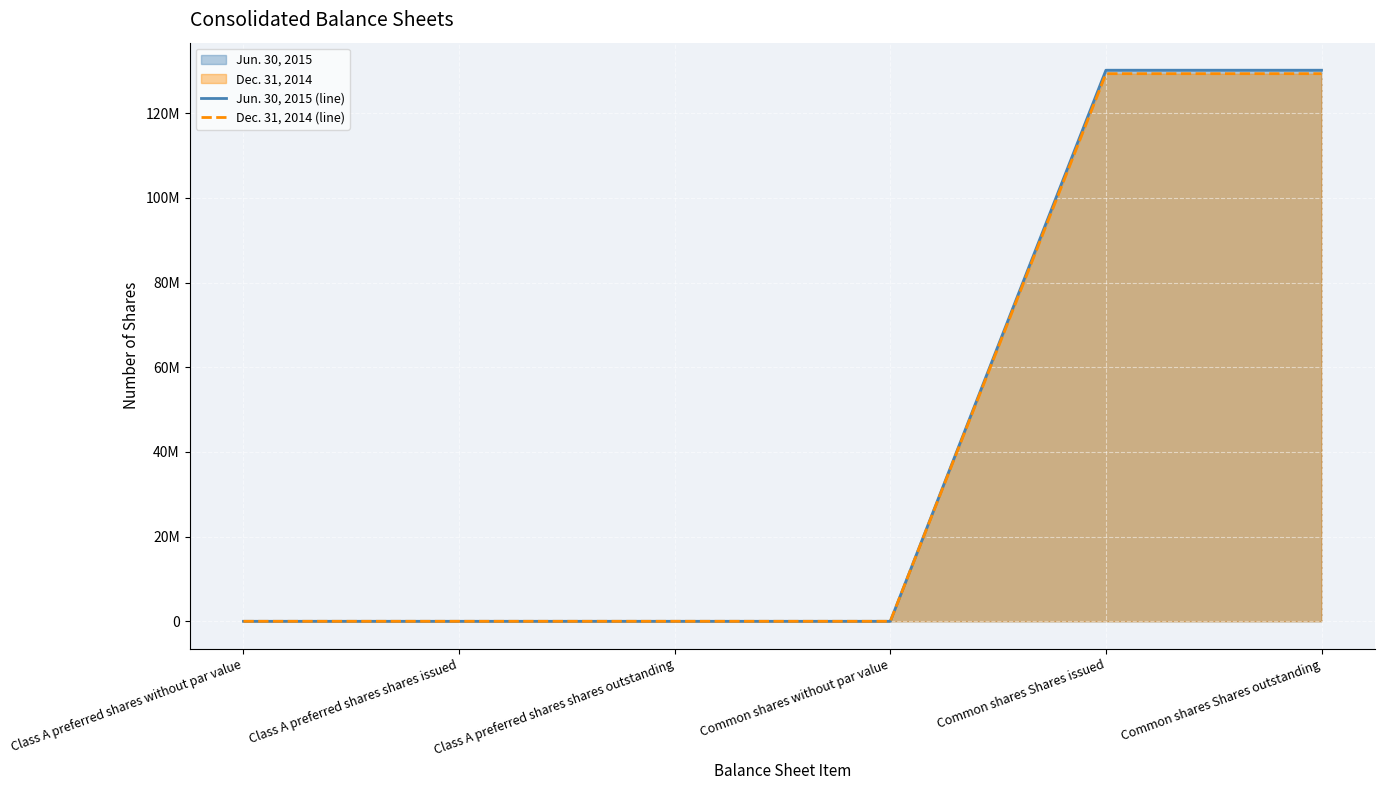

How many lines are shown in the chart?

2